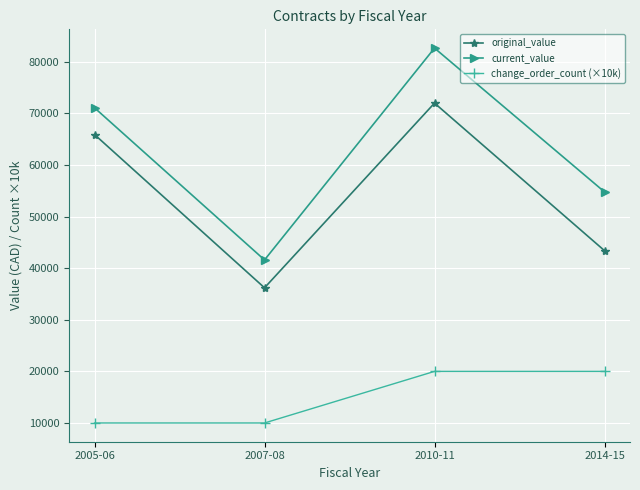

Rank the series by their maximum value, from lowest to highest.

change_order_count (×10k), original_value, current_value